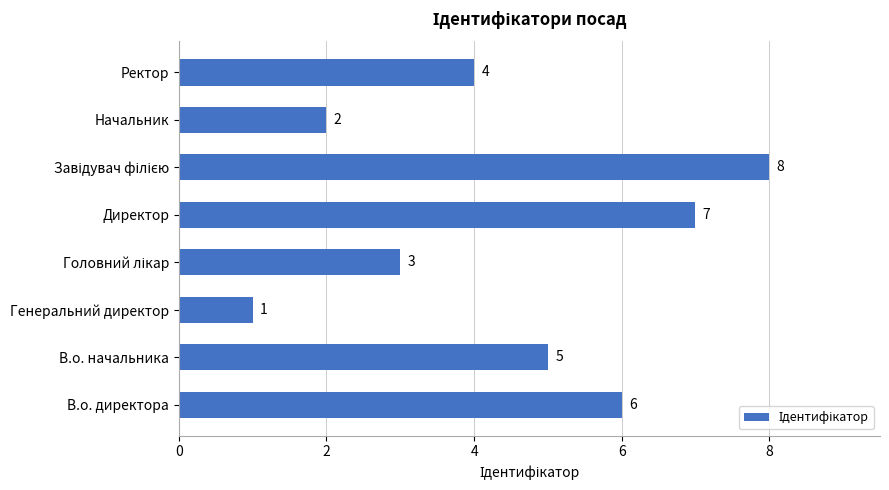

How many bars are there in total?

8